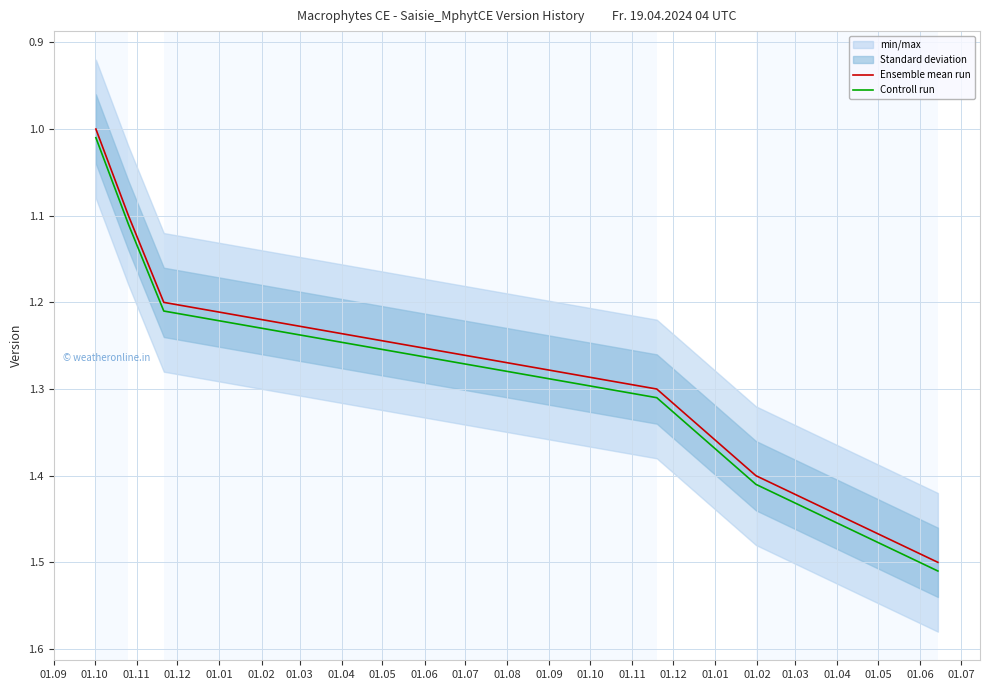

True or false: Controll run and Ensemble mean run cross at least once.

False